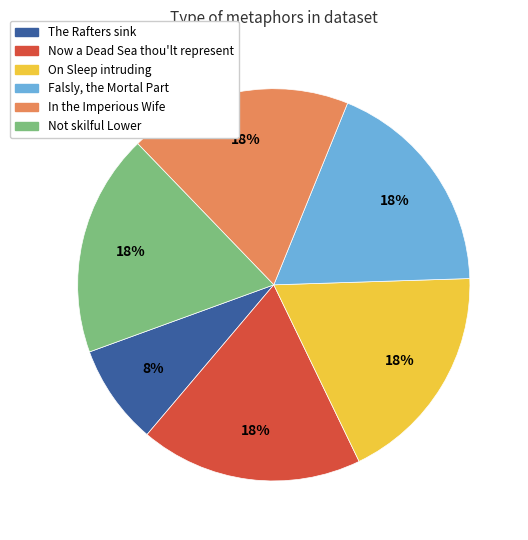

Approximately how many times larger is the value at Not skilful Lower compared to The Rafters sink?

2.2